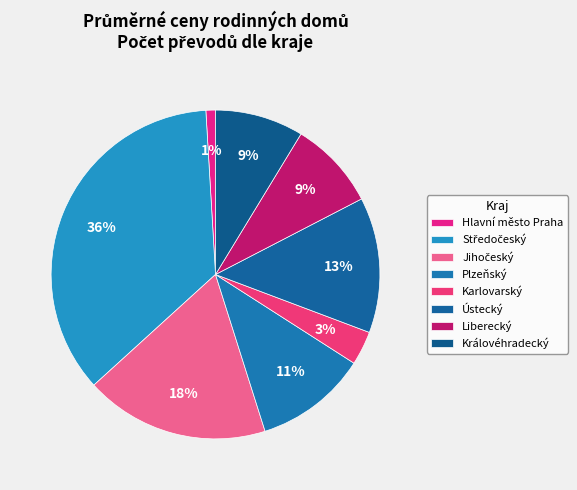

True or false: Jihočeský accounts for 24% of the total.

False